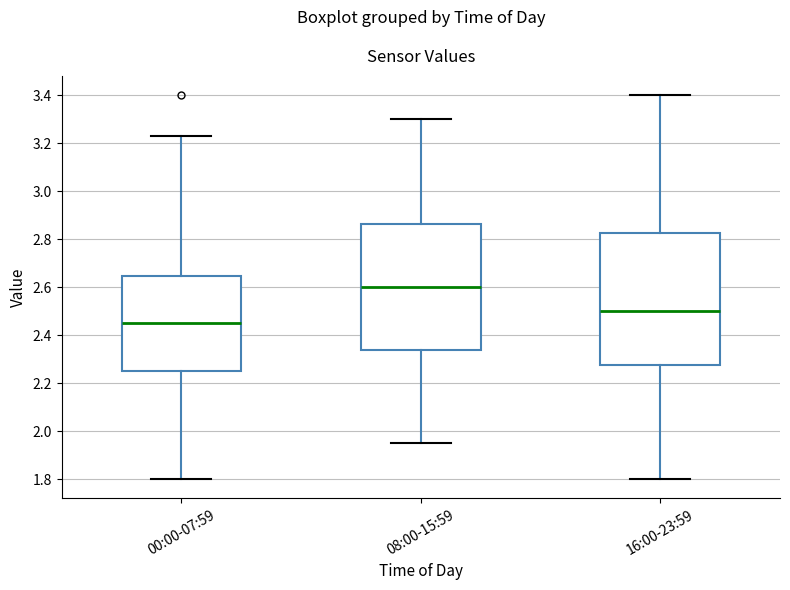

Comparing the boxes themselves (not the whiskers), which one is the tallest?

16:00-23:59